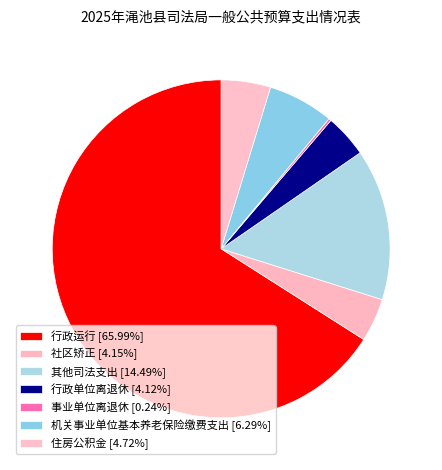

To the nearest percent, what is the difference between the largest and smallest slice percentages?

66%